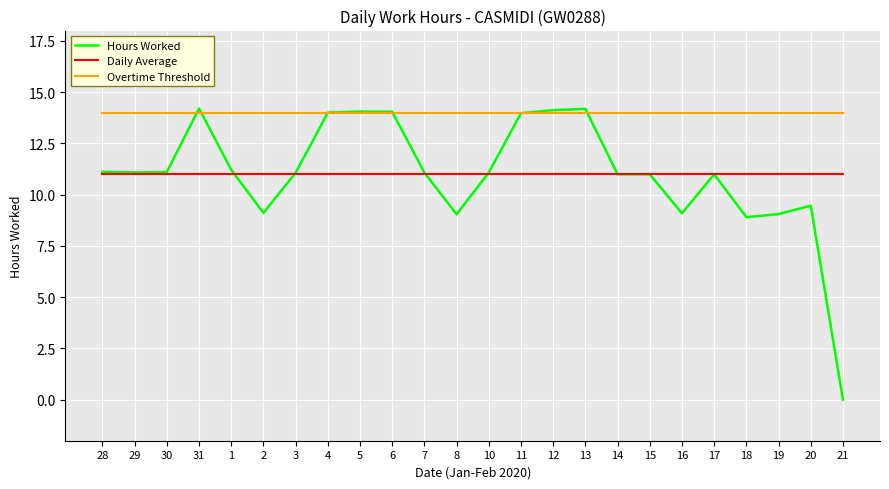

At which label does Hours Worked reach its minimum?

21